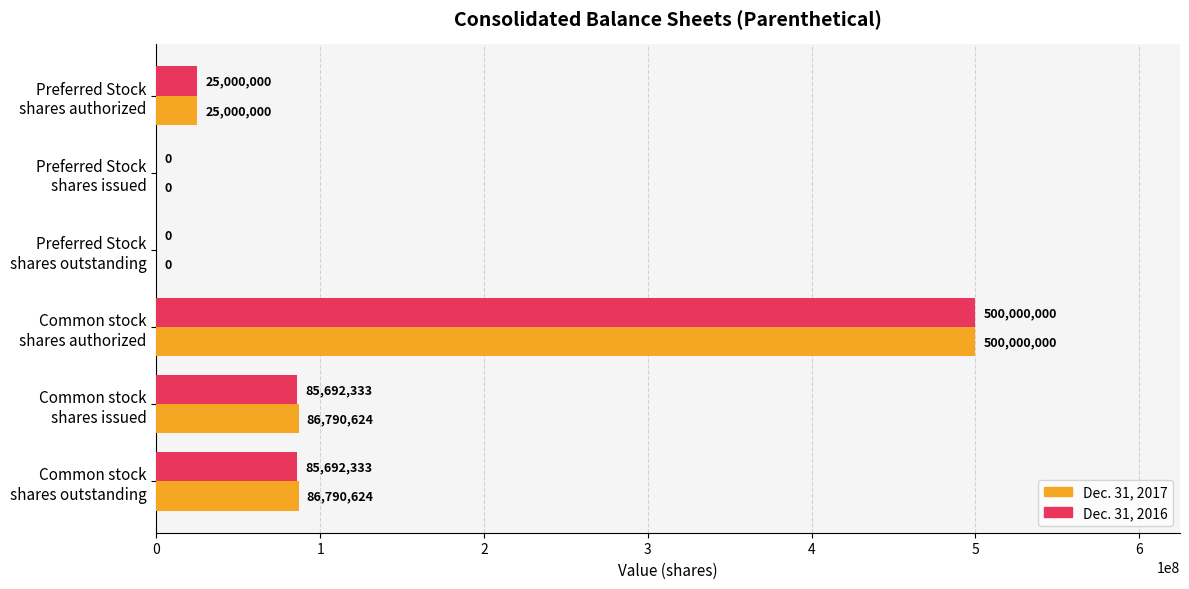

What is the sum of all Dec. 31, 2016 values?

696384666